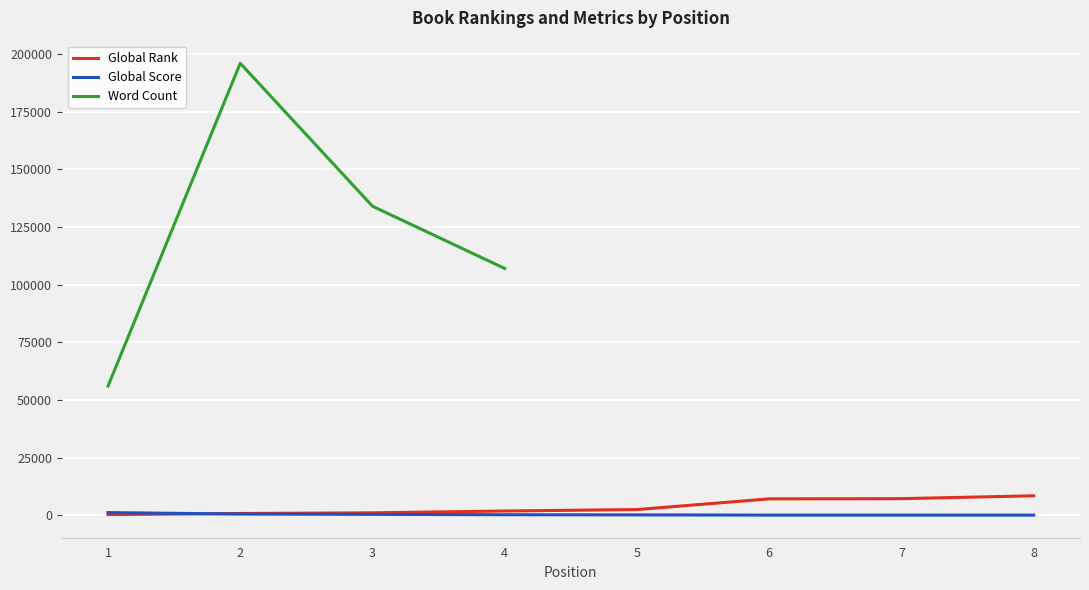

Which series has the largest range (max minus min)?

Word Count